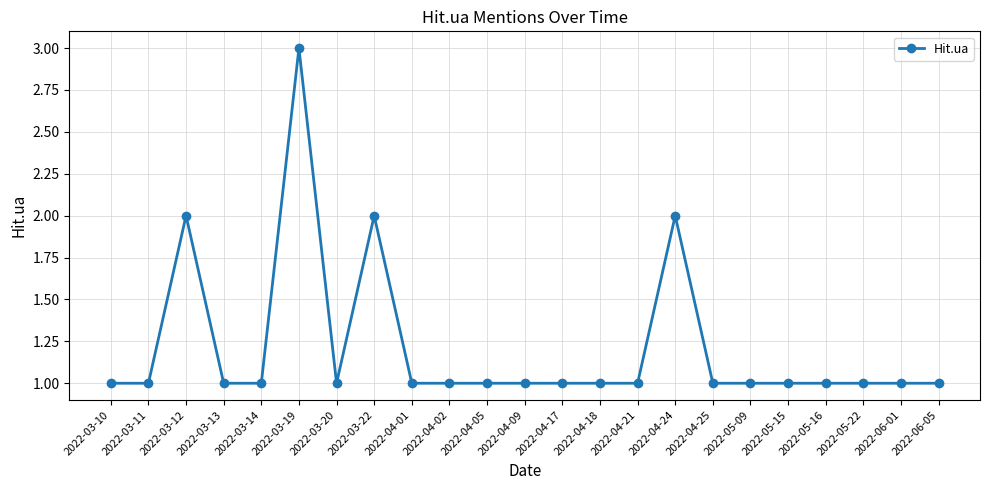

What is the label of the 18th point from the left?

2022-05-09